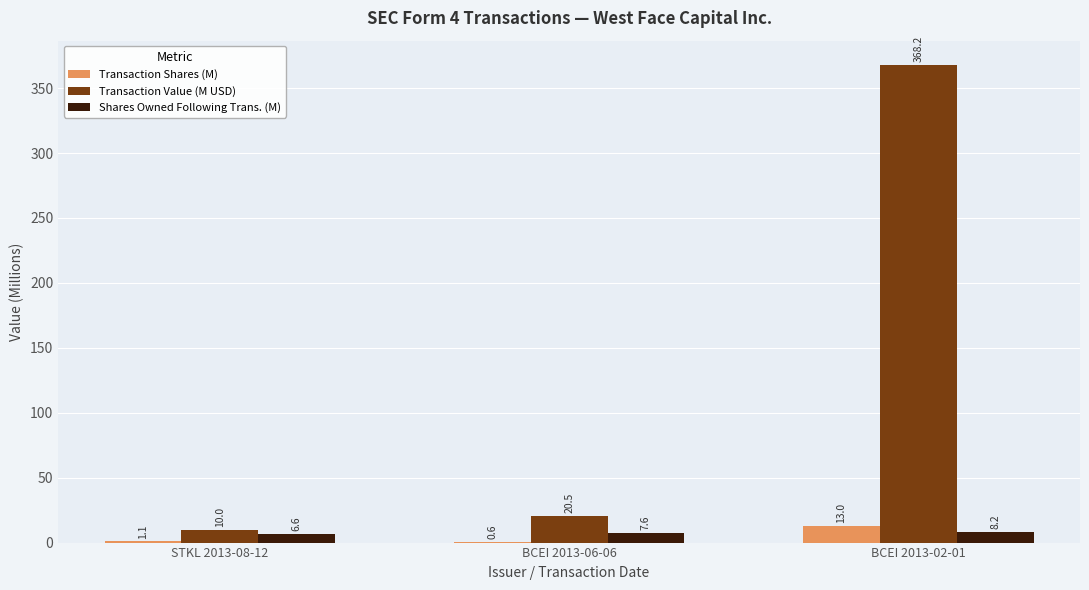

At which label is Shares Owned Following Trans. (M) closest to 7?

STKL 2013-08-12